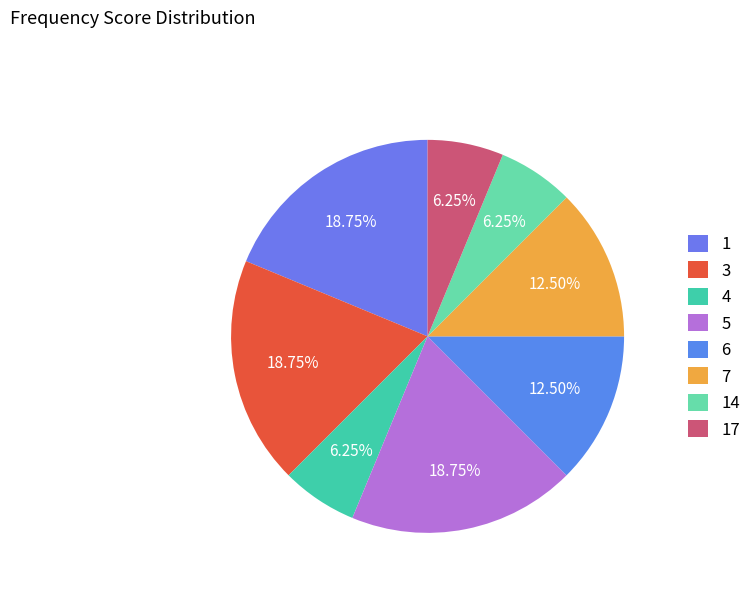

Is 17 the majority of the pie?

No